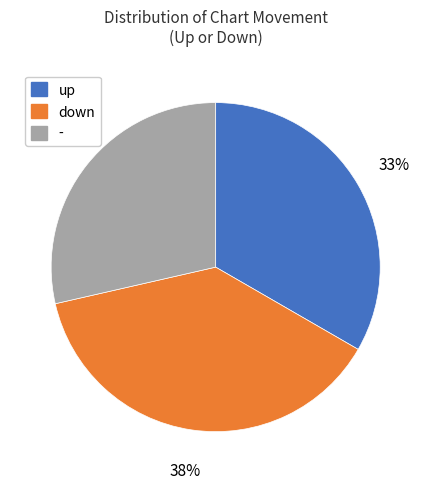

Is the sum of down and up greater than half?

Yes